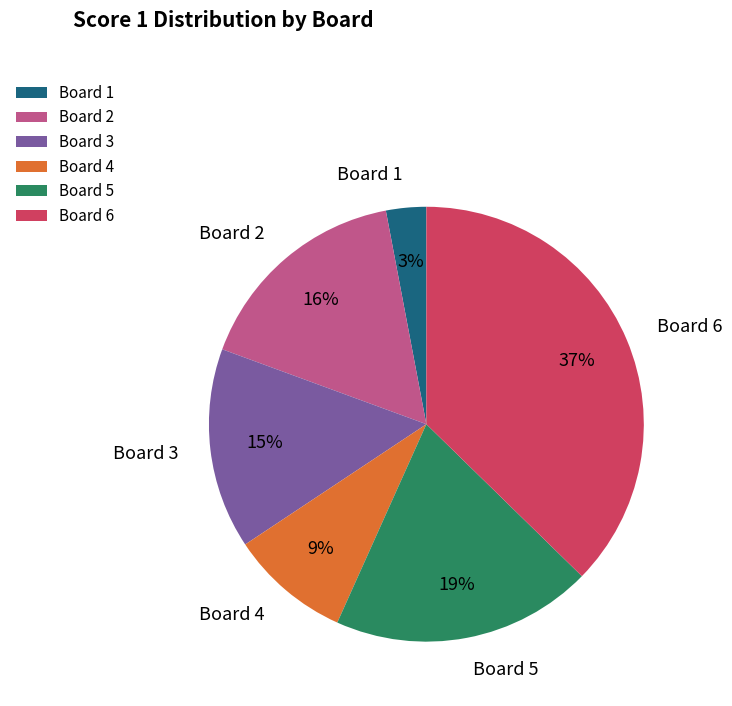

Is the sum of Board 1 and Board 2 greater than half?

No